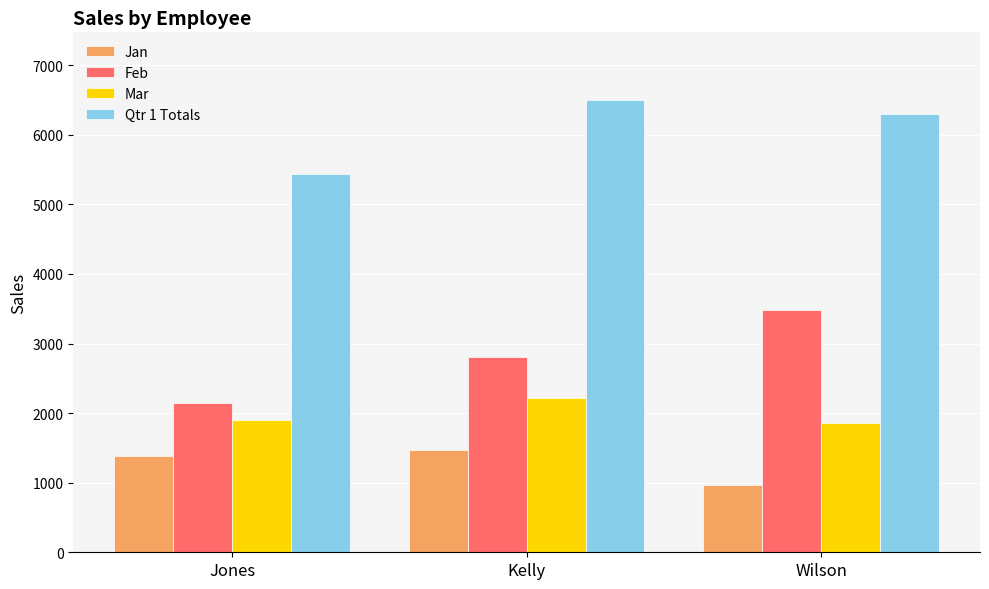

Read the Jan value at Jones.

1381.7